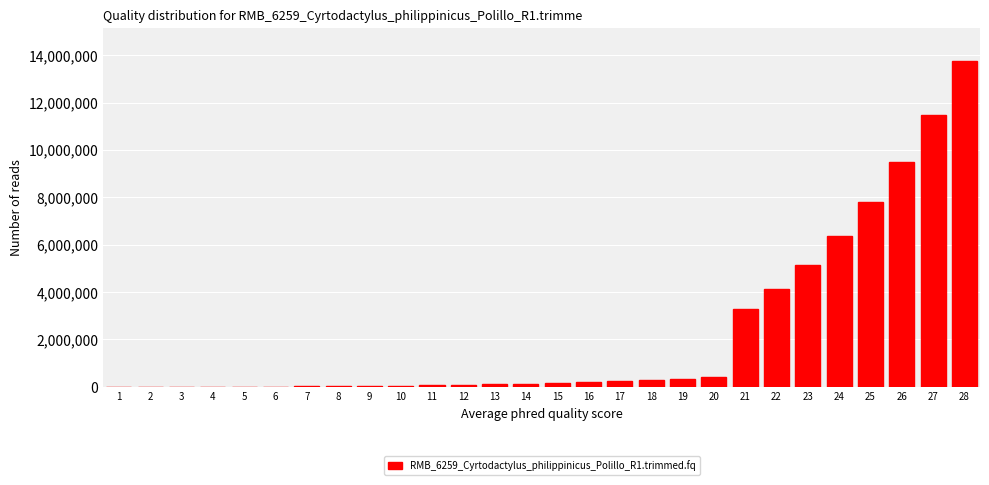

What is the greatest value displayed?

13768294